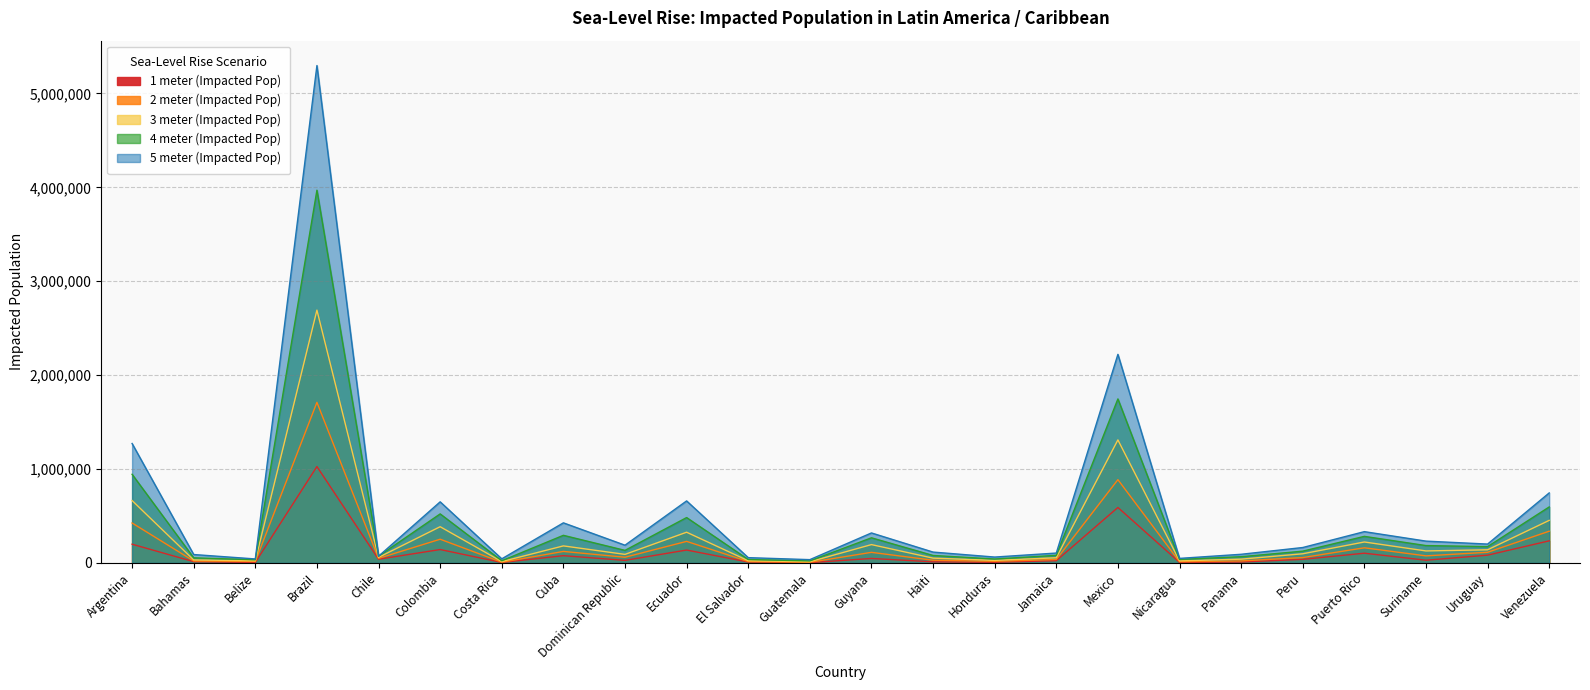

Which category has the lowest value in the 3 meter (Impacted Pop) series?

Guatemala